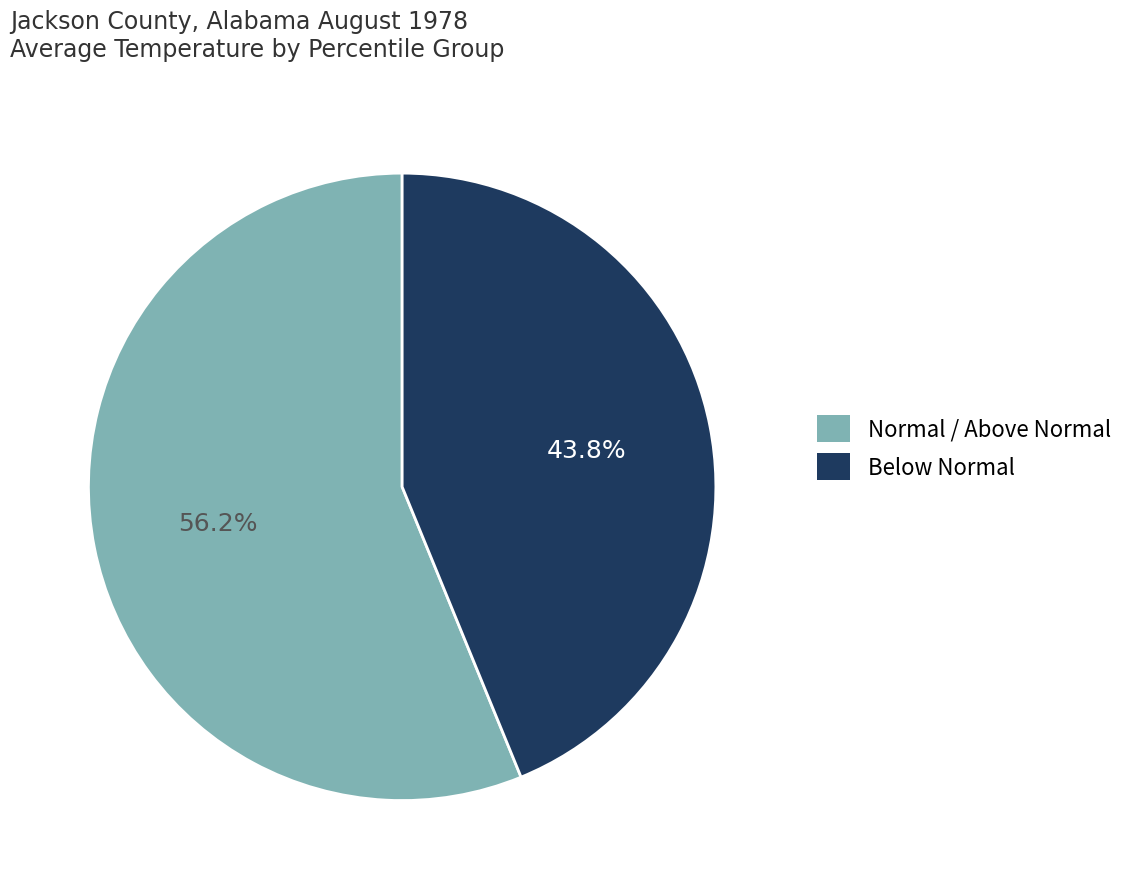

Does any single category account for the majority?

Yes